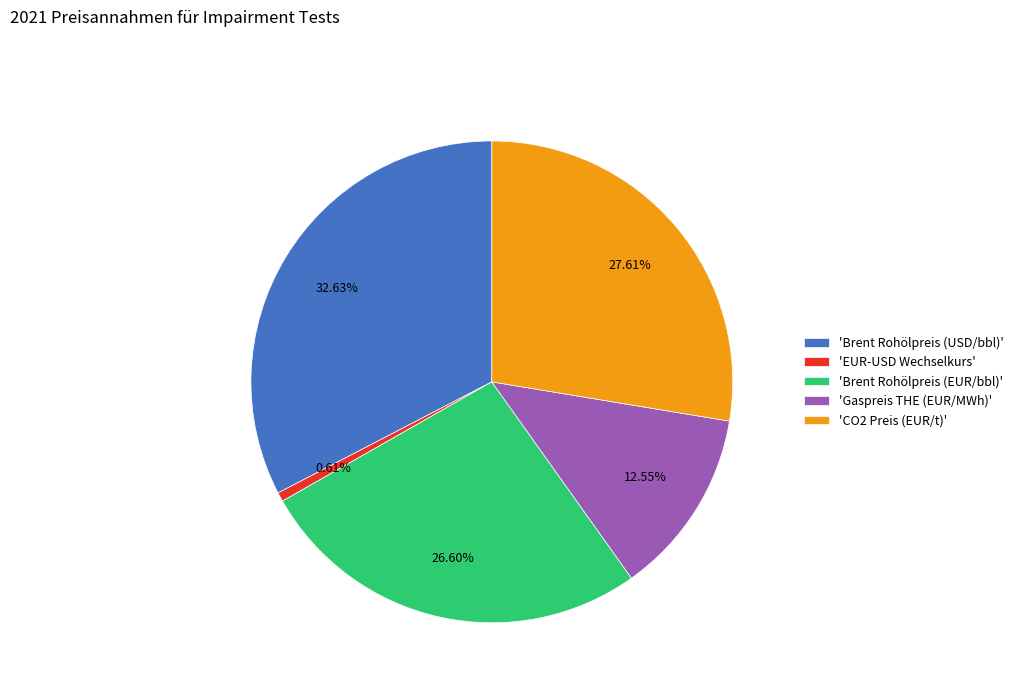

Is there a majority slice in this chart?

No